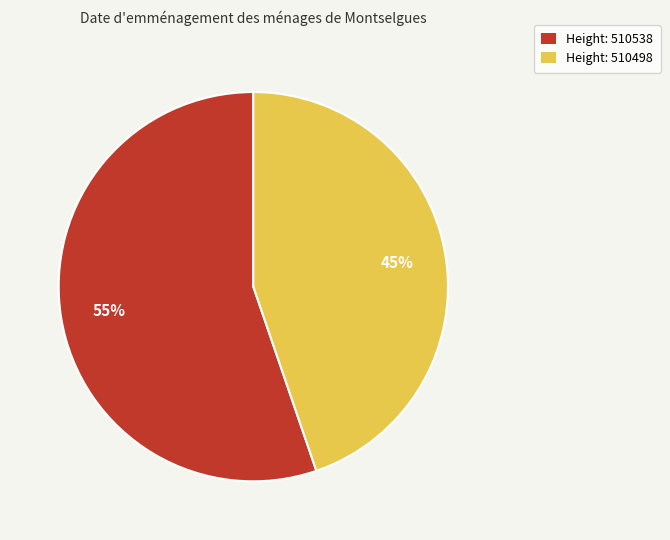

Is the sum of Height: 510538 and Height: 510498 greater than half?

Yes